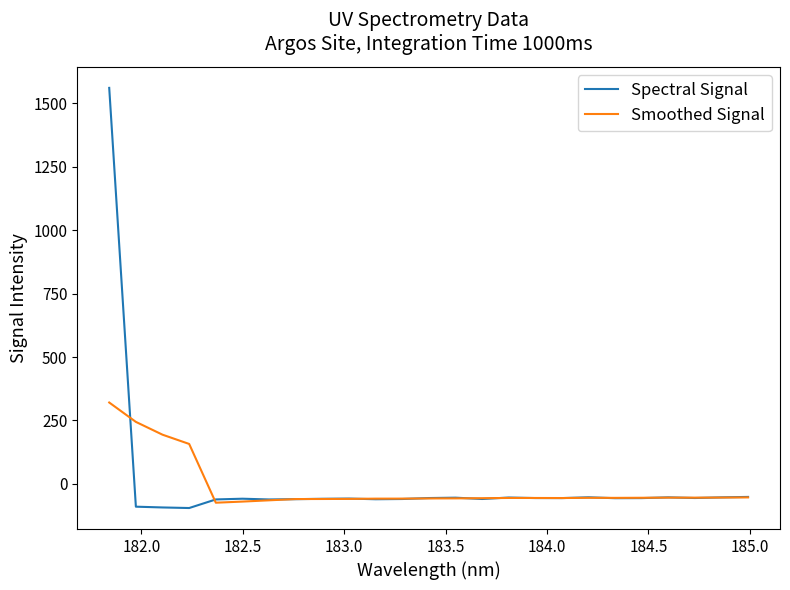

True or false: Spectral Signal has more than 2 interior local peaks.

True